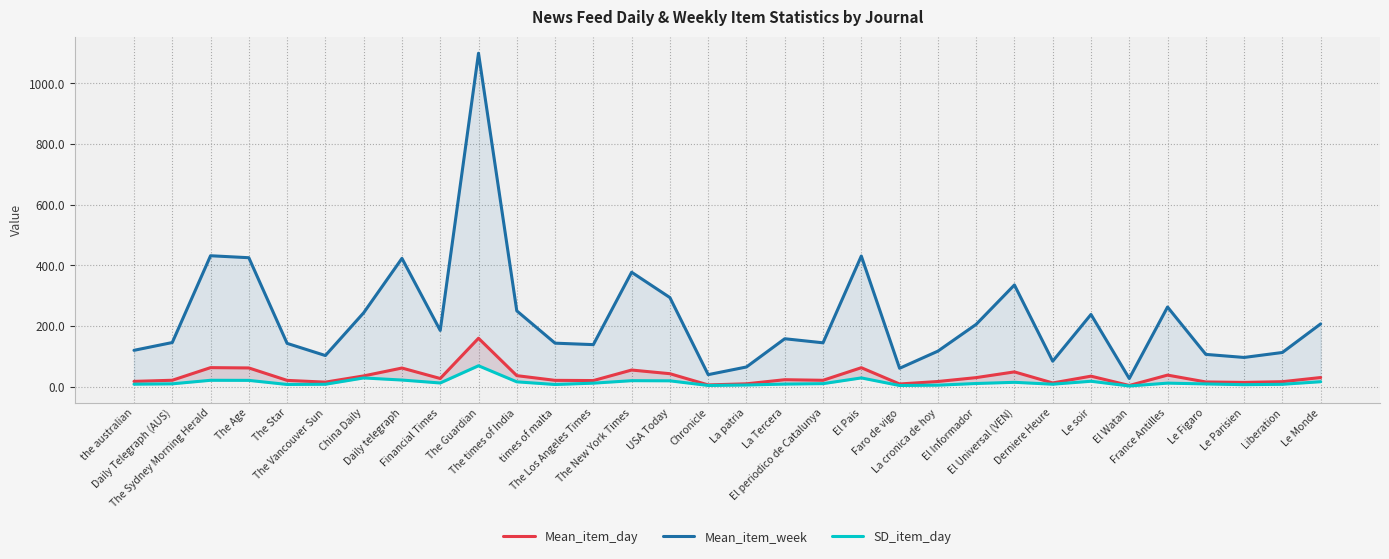

Where is the first local maximum for Mean_item_day?

The Sydney Morning Herald